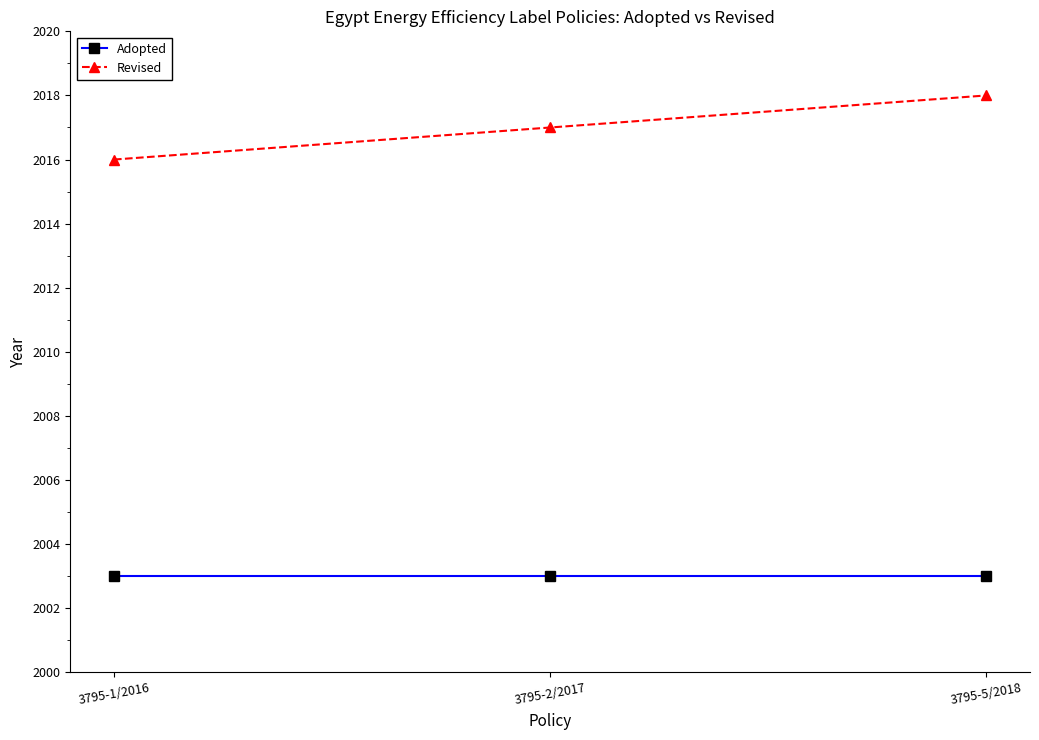

Which series changed the most between 3795-1/2016 and 3795-2/2017?

Revised